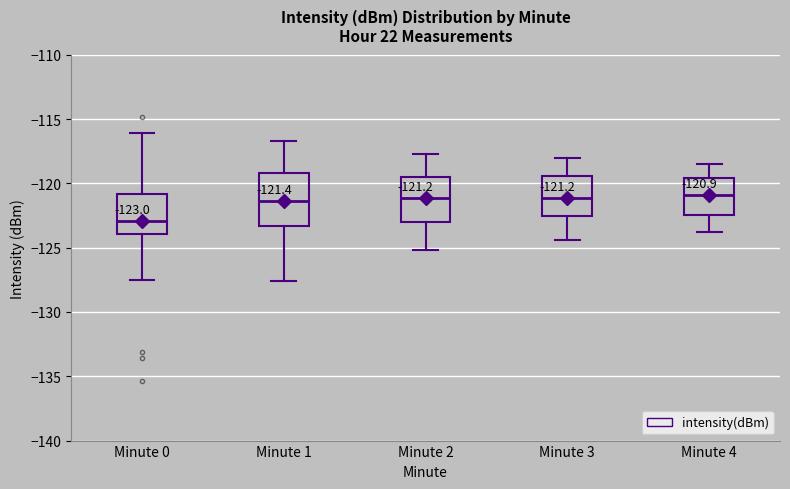

Which box is the tallest, from its lower edge to its upper edge?

Minute 1